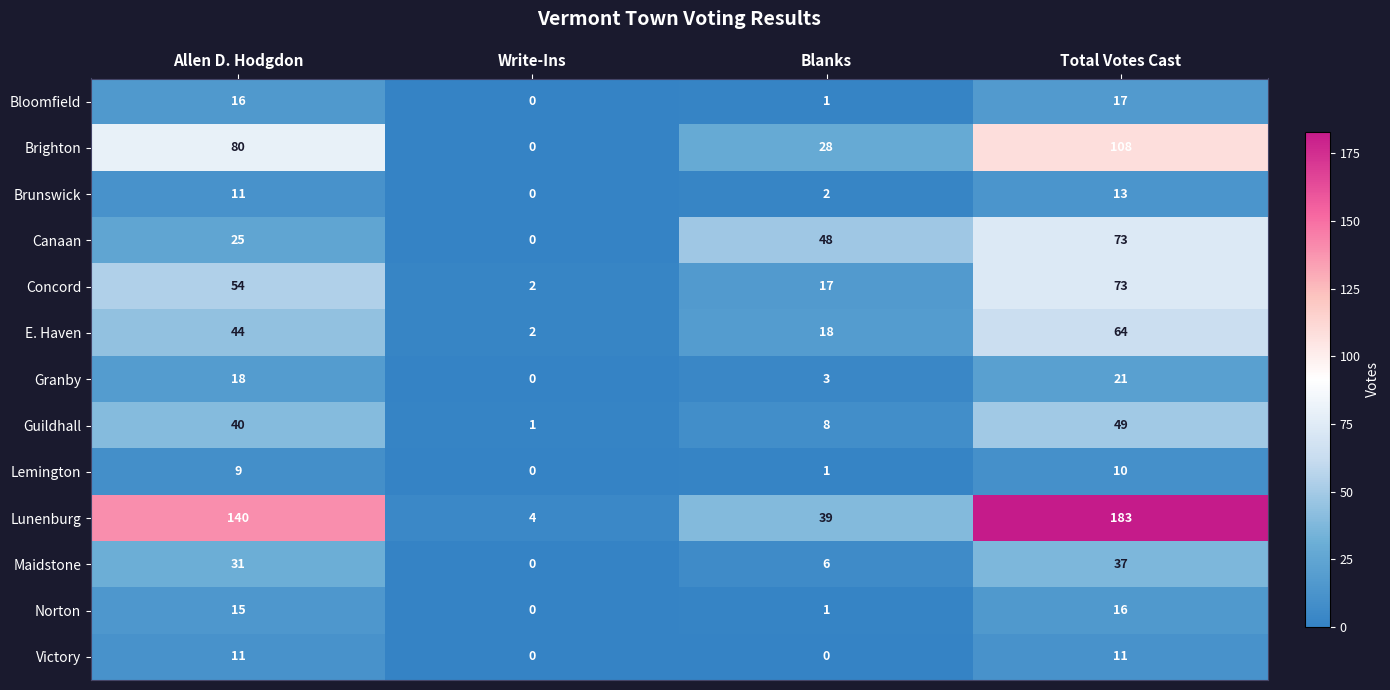

What is the difference between the highest and lowest values at Allen D. Hodgdon?

131